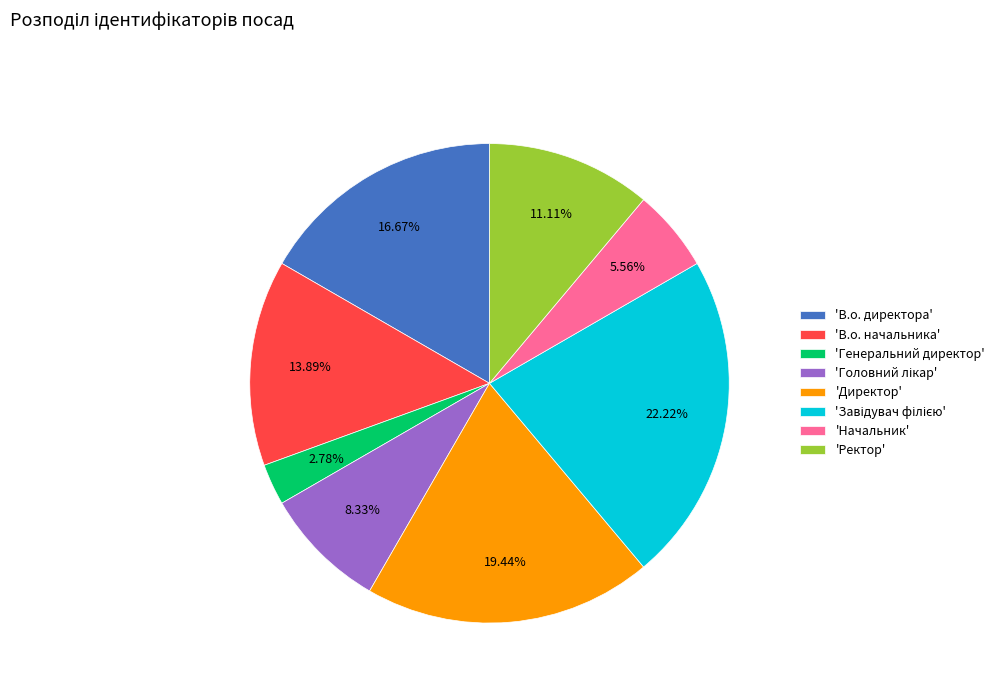

What is the smallest slice in the pie chart?

'Генеральний директор'